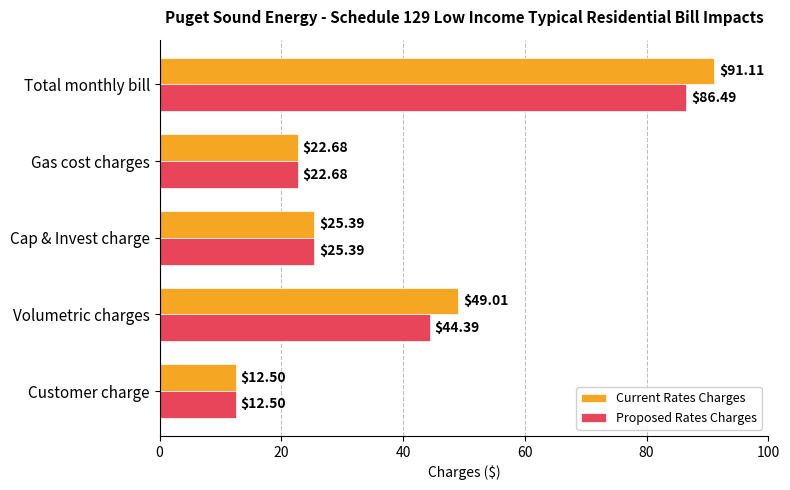

List the series in order of their overall mean, highest first.

Current Rates Charges, Proposed Rates Charges